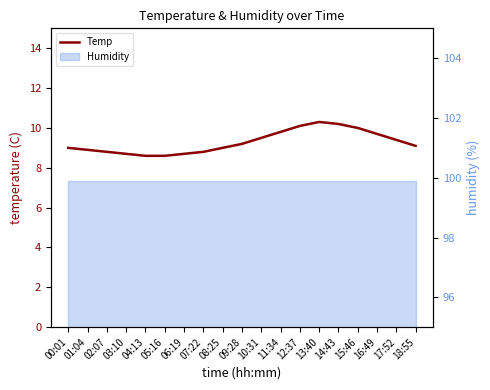

What is the maximum value shown in the chart?

10.3